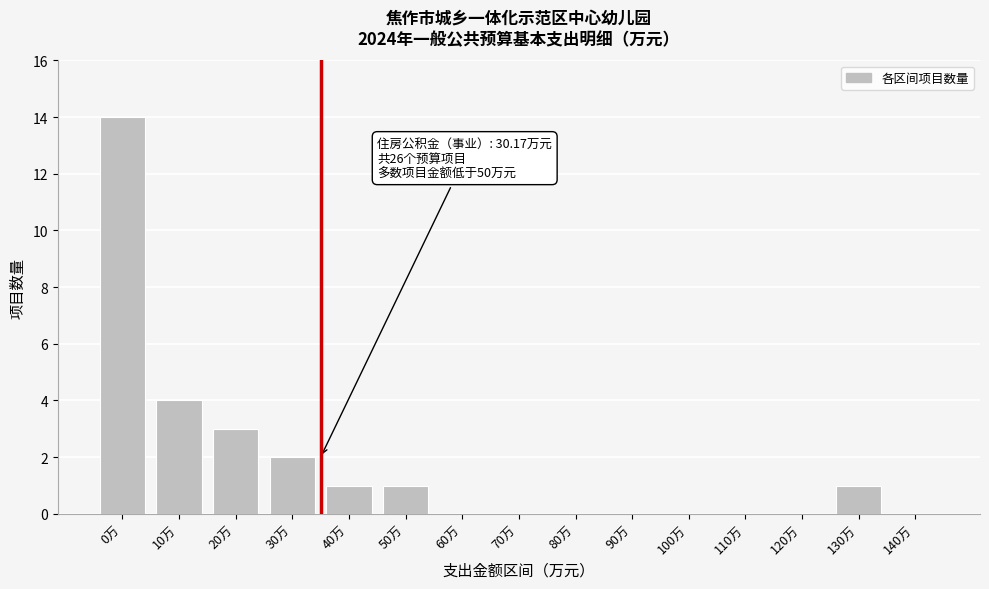

Reading left to right, list all the values displayed in this chart.

0万=14	10万=4	20万=3	30万=2	40万=1	50万=1	60万=0	70万=0	80万=0	90万=0	100万=0	110万=0	120万=0	130万=1	140万=0